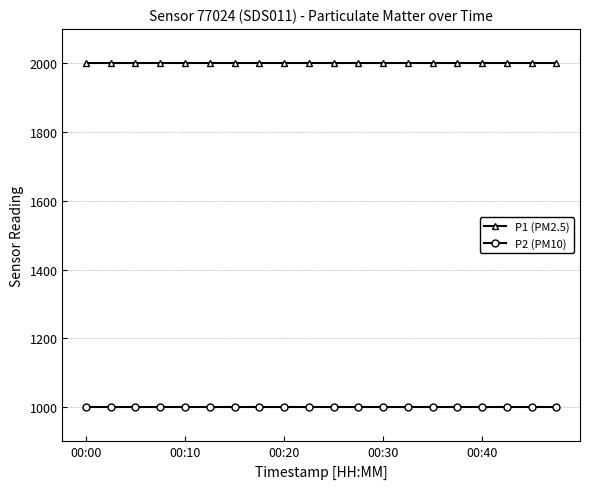

What is the maximum value for P2 (PM10)?

999.9